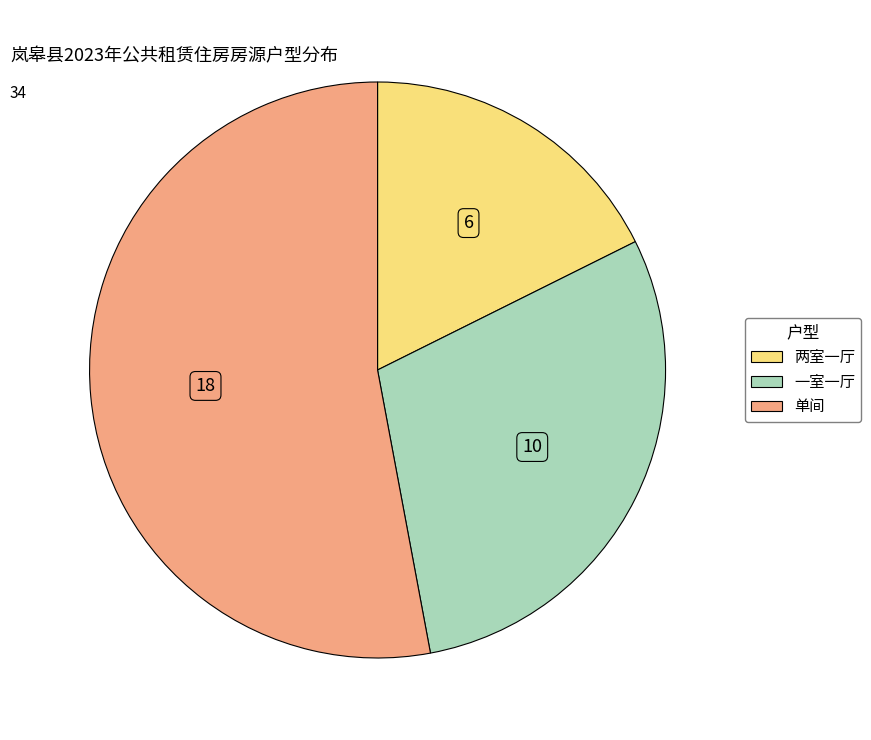

Combined, do 两室一厅 and 单间 account for over 50%?

Yes